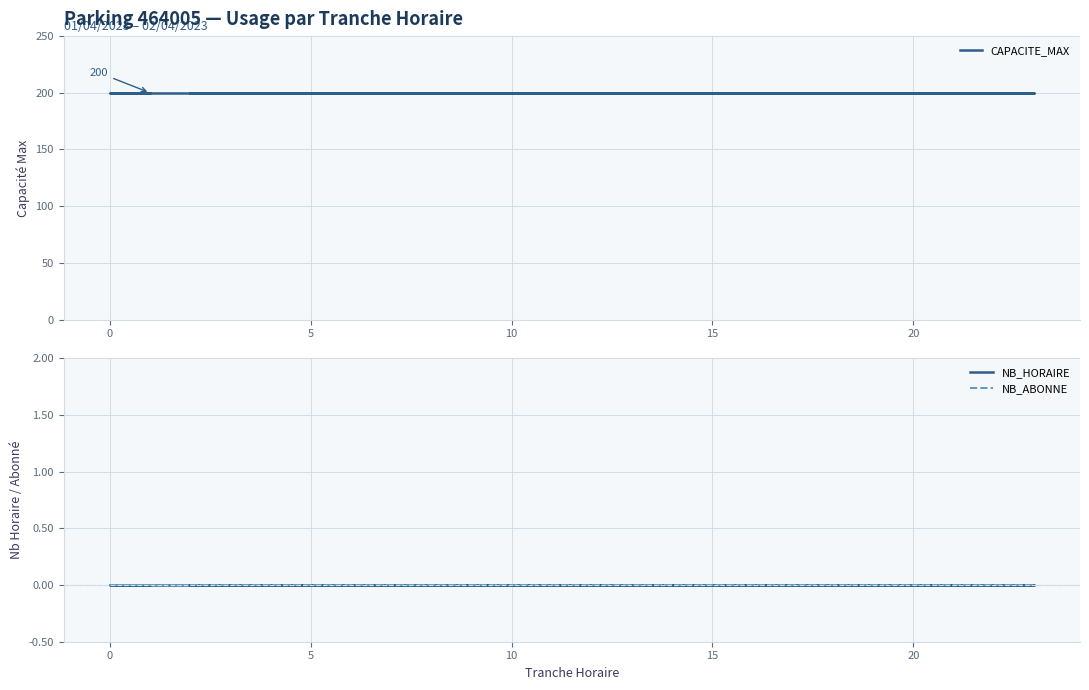

How many categories are shown in the chart?

24